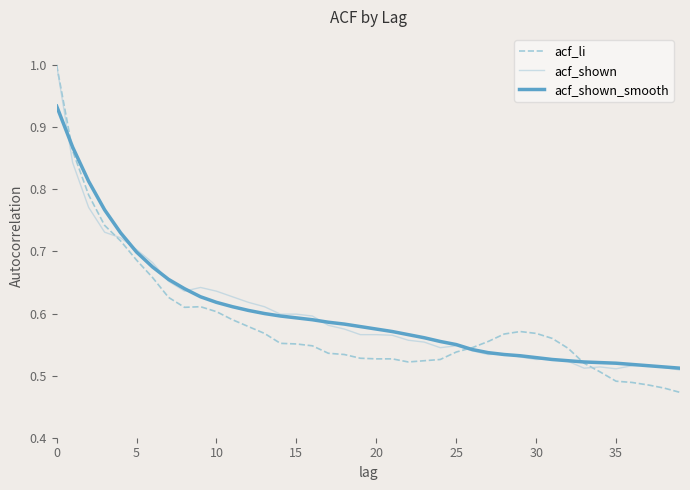

Which series has the largest range (max minus min)?

acf_li